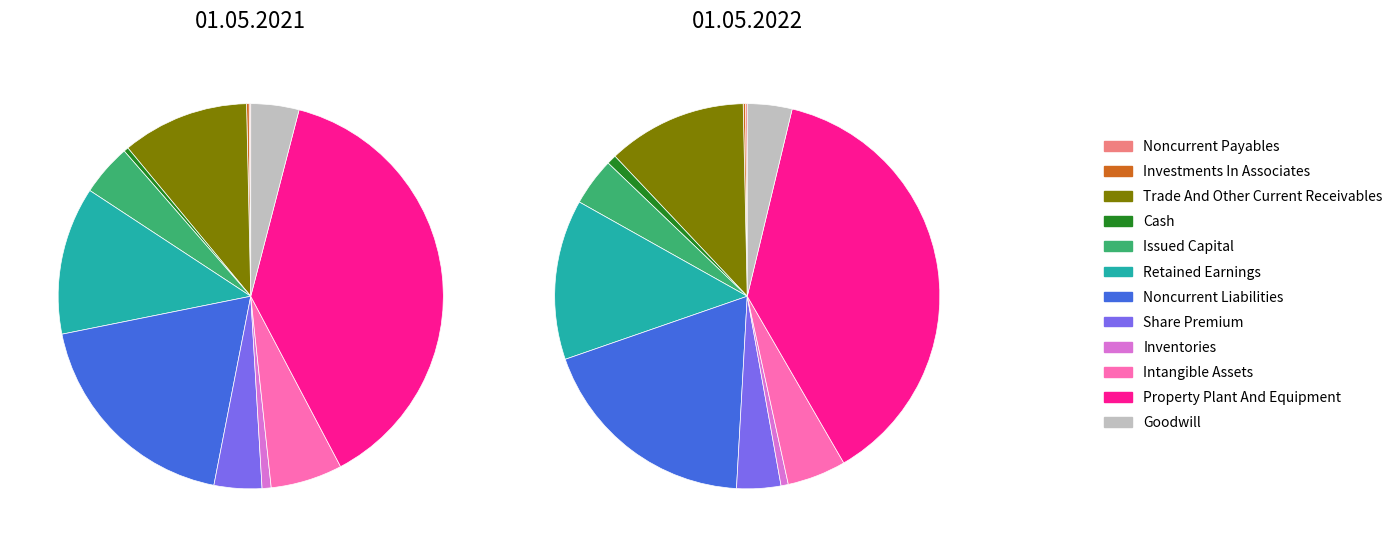

How much of the chart is everything except Investments In Associates?

99.8%